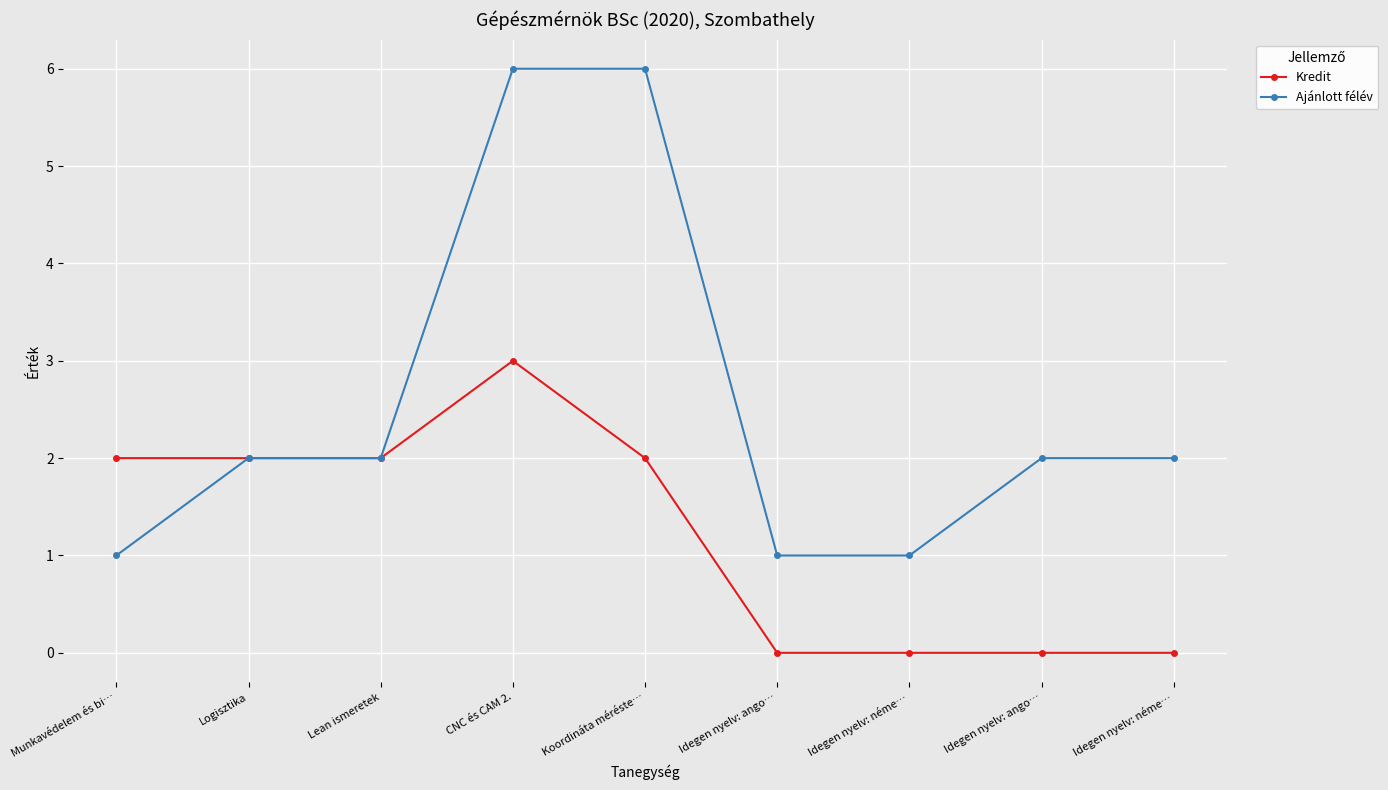

What is the difference between the maximum and minimum values in the Ajánlott félév series?

5